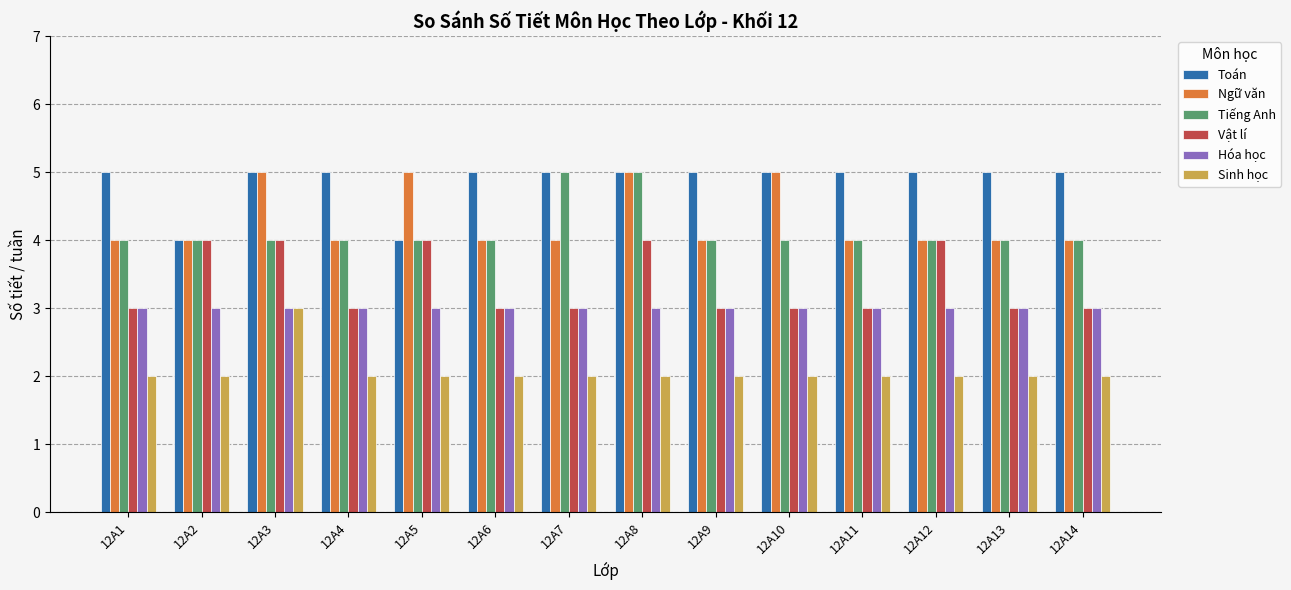

What is the lowest value of the Ngữ văn series?

4